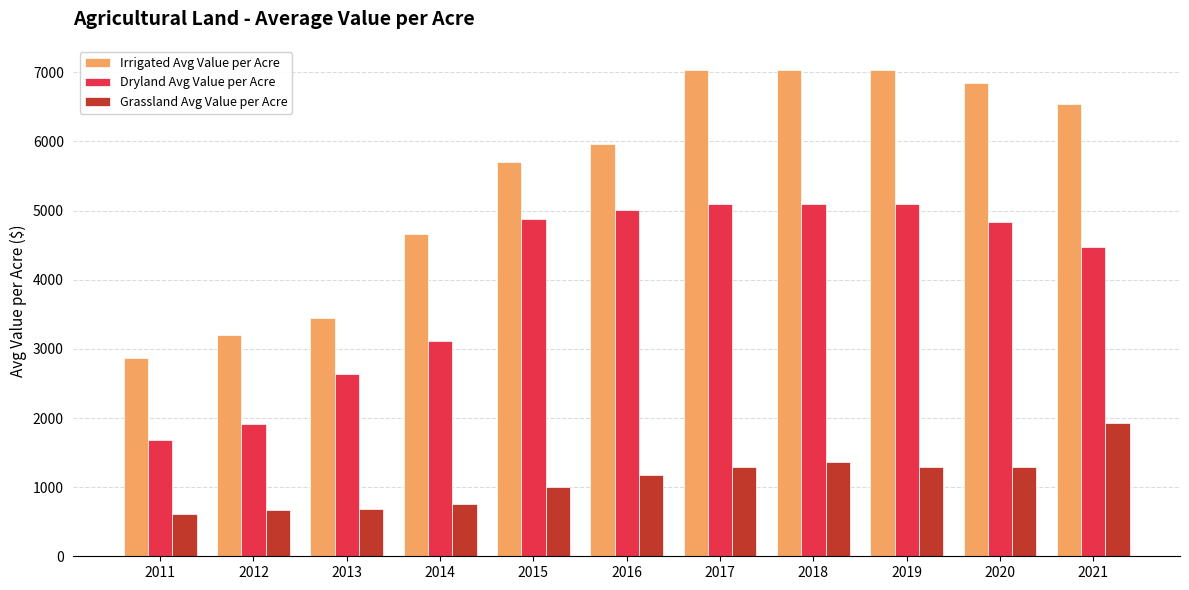

Rank the series at 2015 from lowest to highest value.

Grassland Avg Value per Acre, Dryland Avg Value per Acre, Irrigated Avg Value per Acre